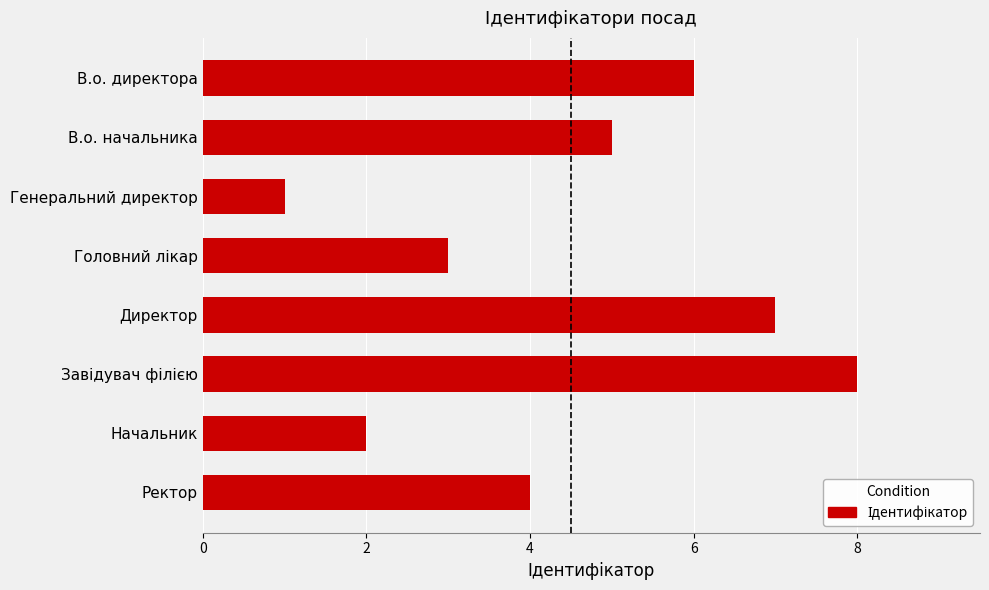

Which label corresponds to the smallest value in the chart?

Генеральний директор